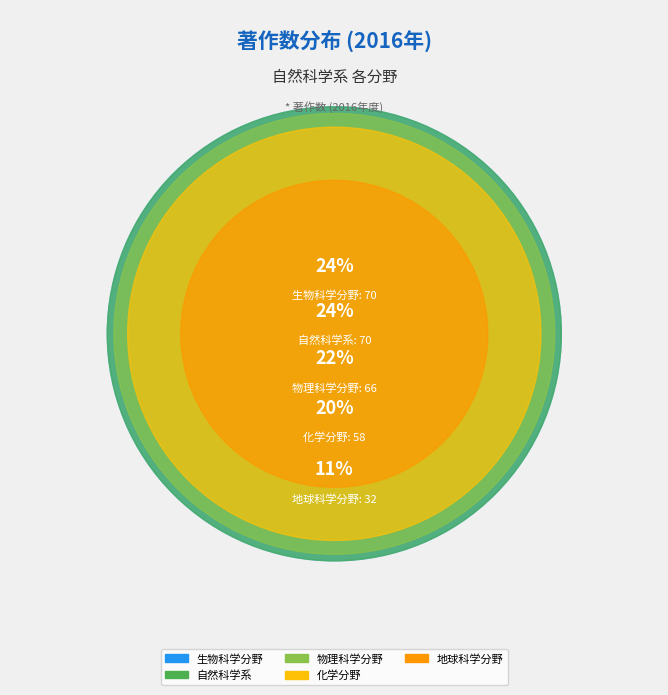

What is the total percentage of 地球科学分野 and 自然科学系?

34.5%